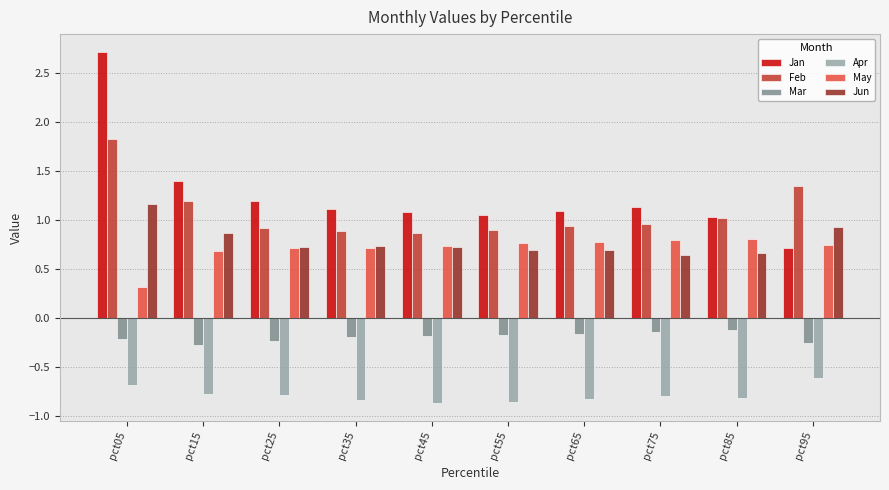

Are the bars grouped side by side (vs. stacked)?

Yes